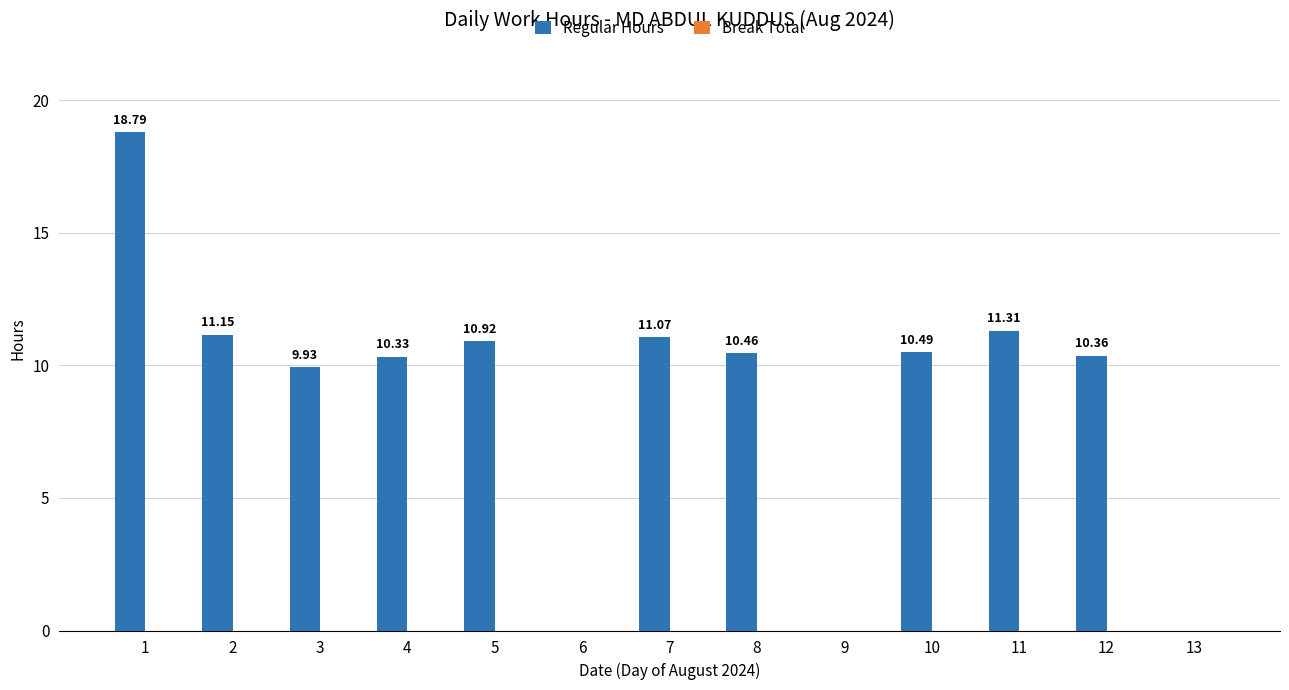

What is the sum of all values?

114.8